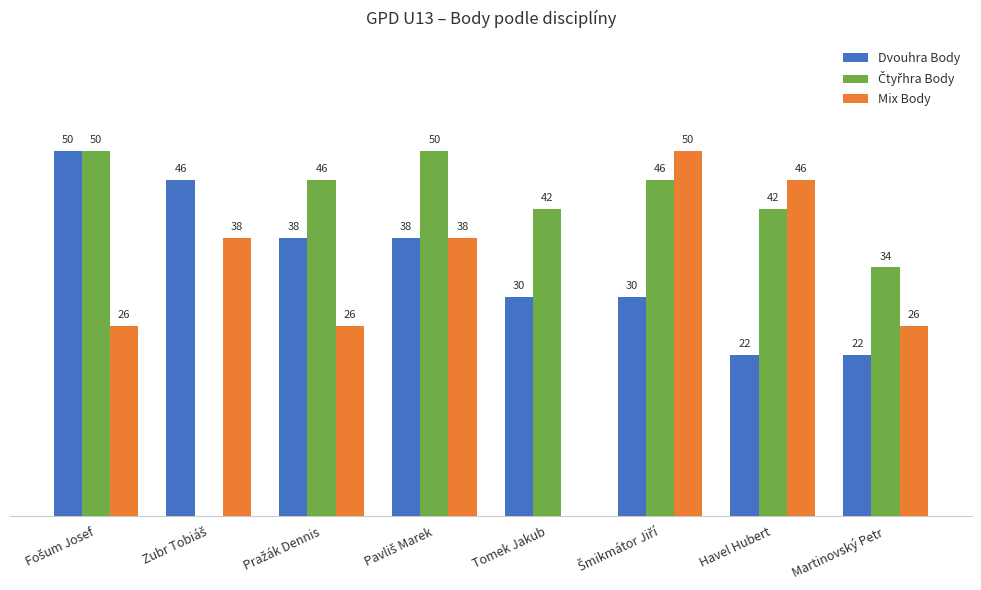

What is the average value of the Dvouhra Body series?

34